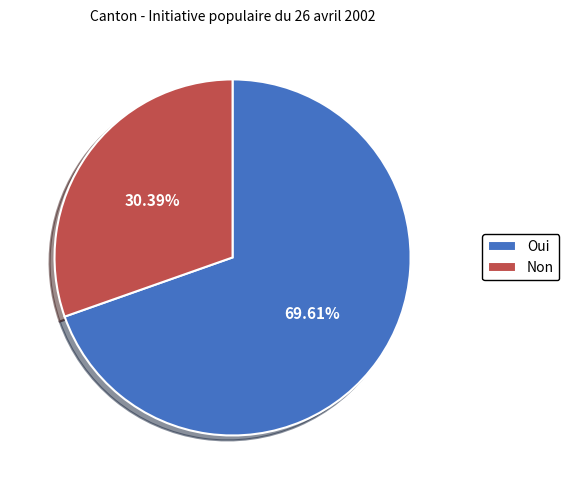

How many slices are in this pie chart?

2